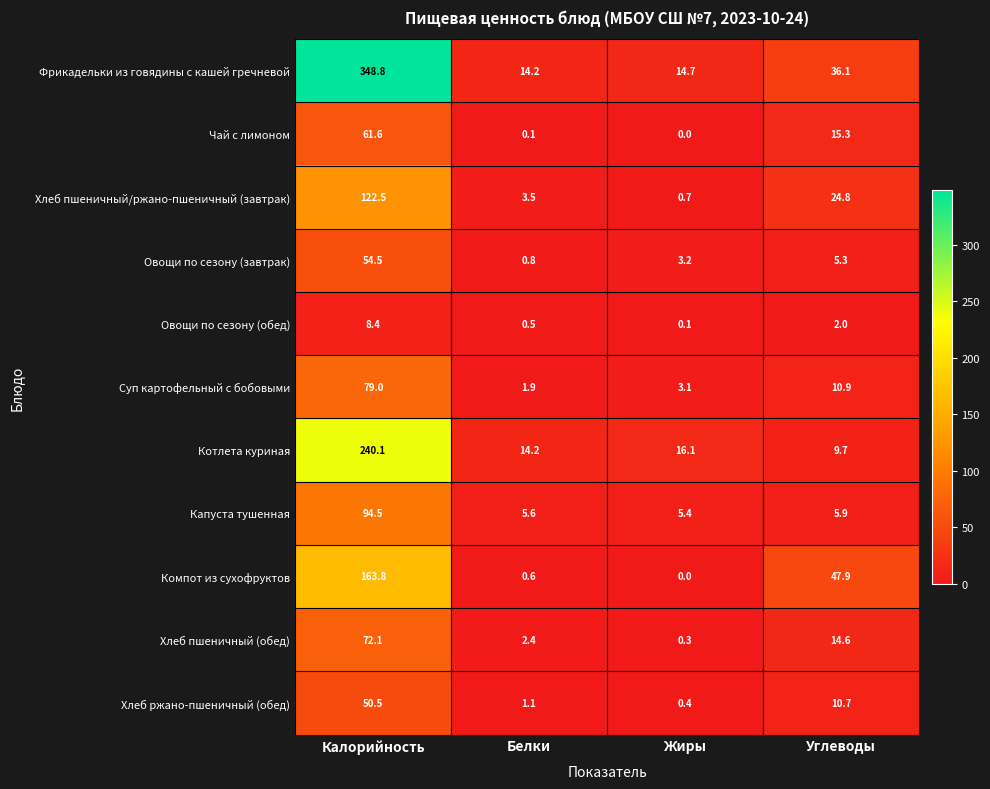

How many data points in Хлеб пшеничный/ржано-пшеничный (завтрак) are less than 24?

2